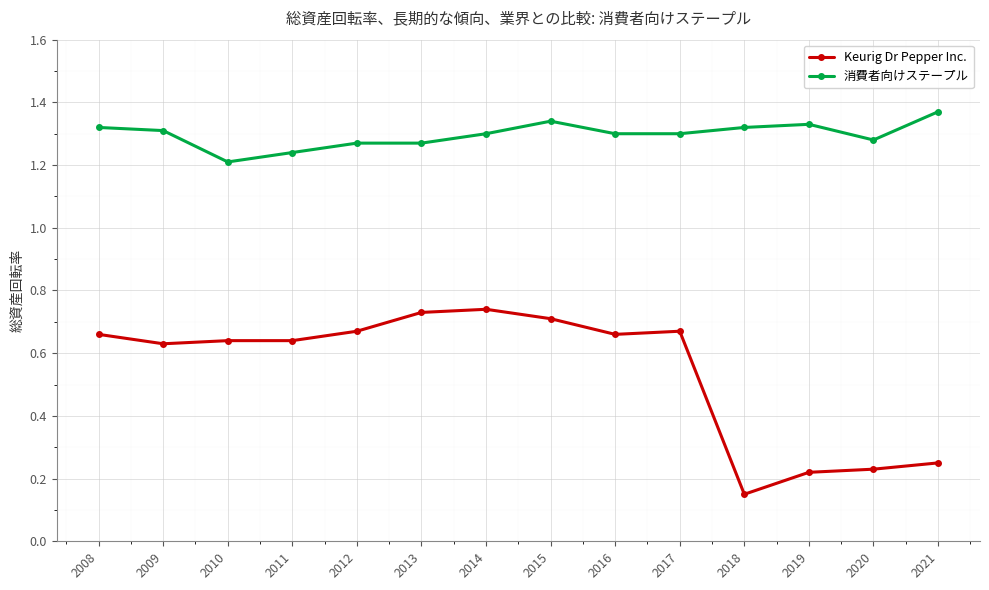

What is the average value of the Keurig Dr Pepper Inc. series?

0.5